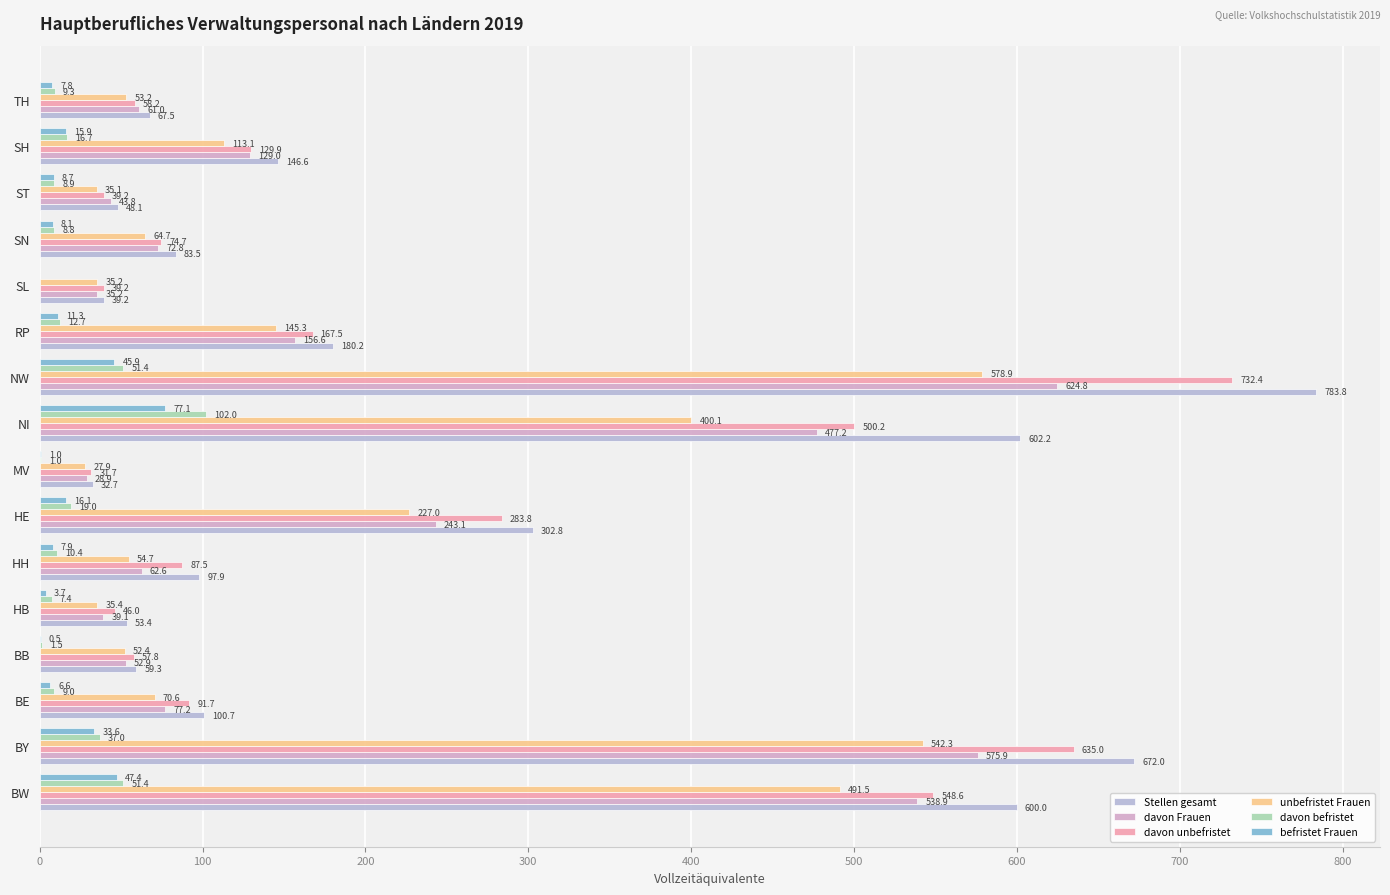

How many distinct data groups are displayed?

6